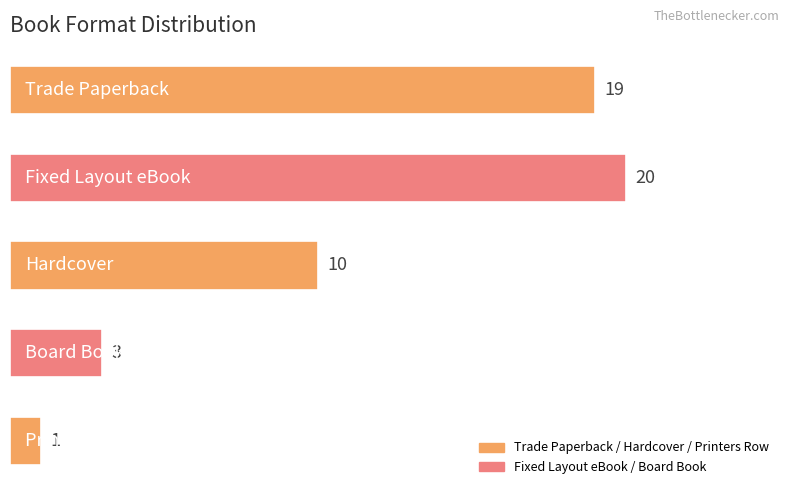

What is the difference between the maximum and minimum values?

19